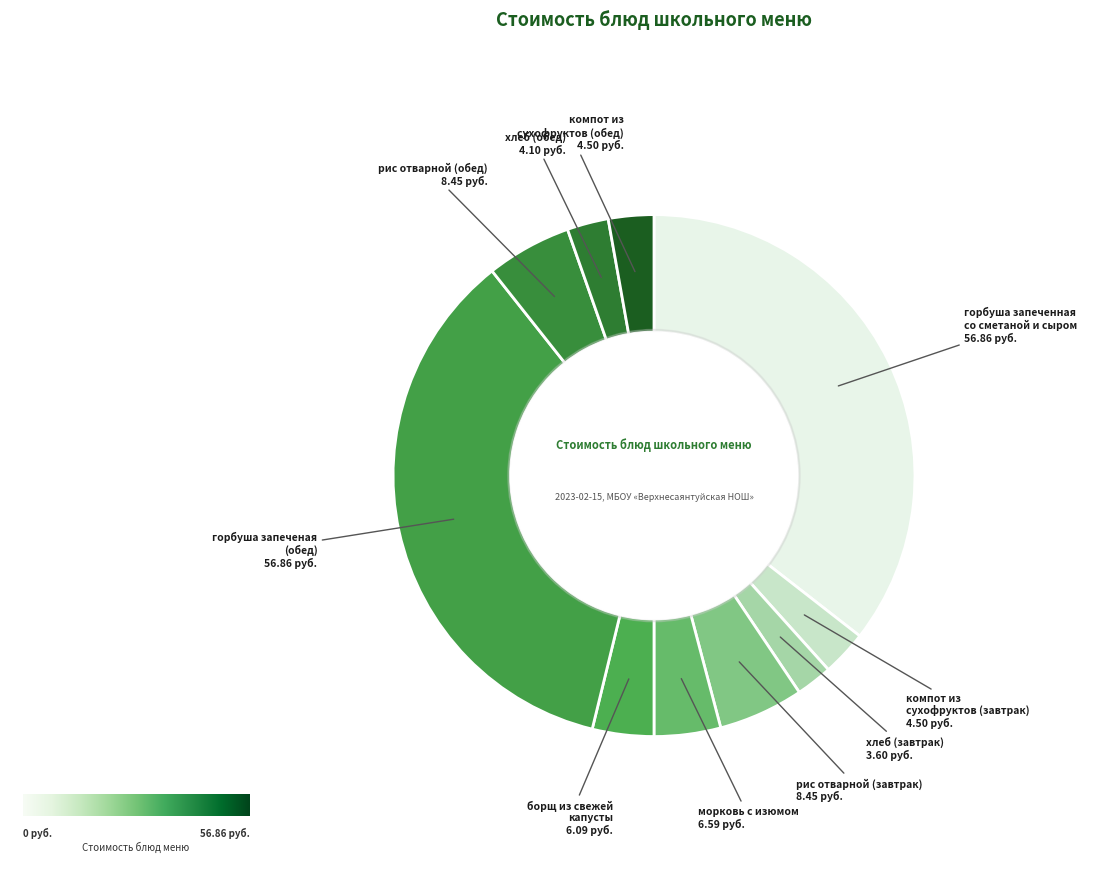

Combined, do хлеб (завтрак) and рис отварной (завтрак) account for over 50%?

No